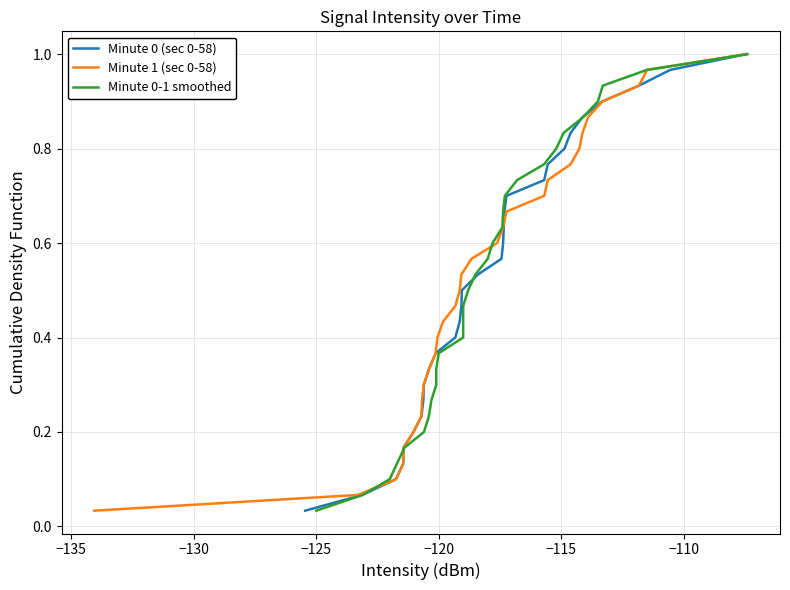

What is the value of the Minute 1 (sec 0-58) point at the 8th from the left?

0.3